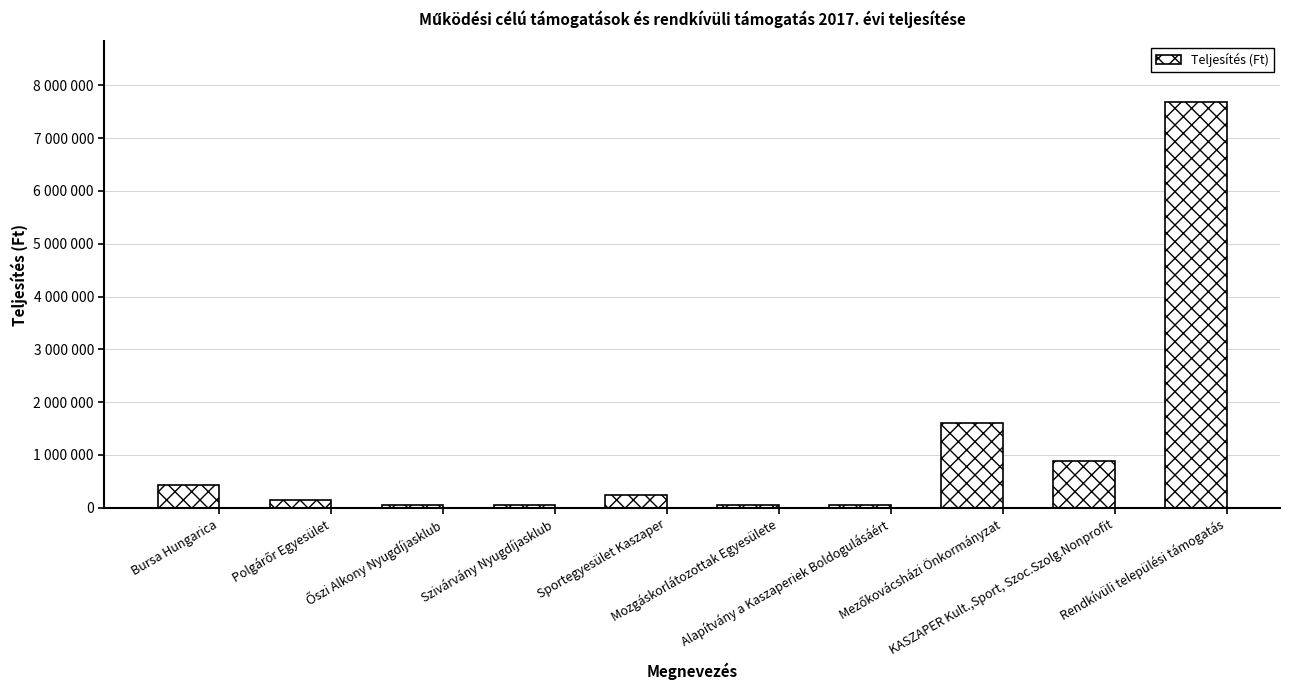

Does the chart contain any negative values?

No